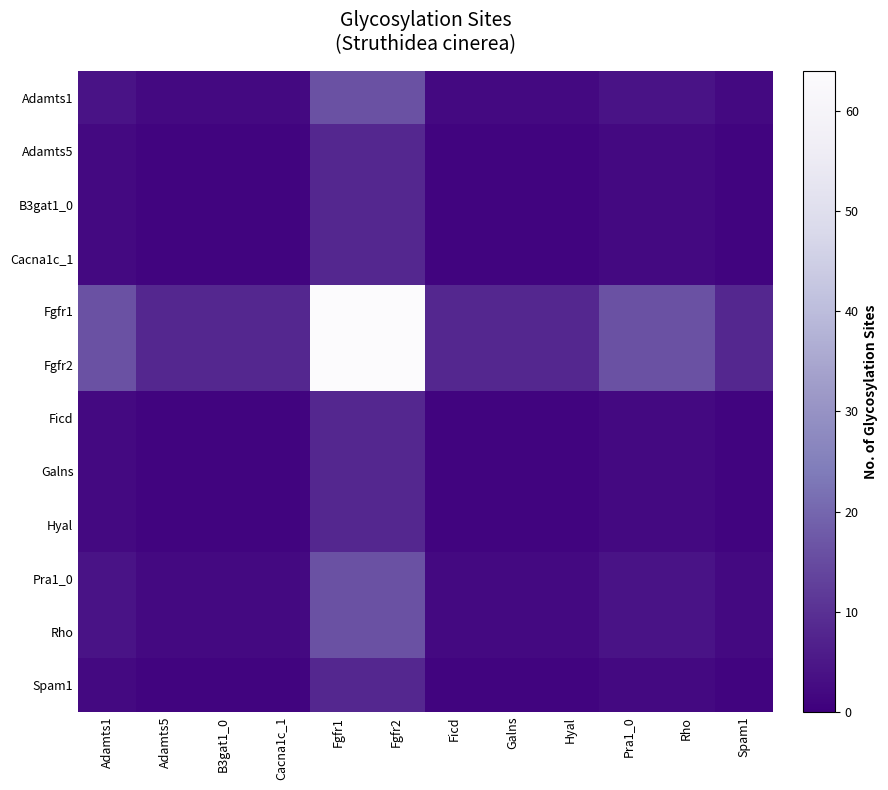

What is the smallest value displayed?

1